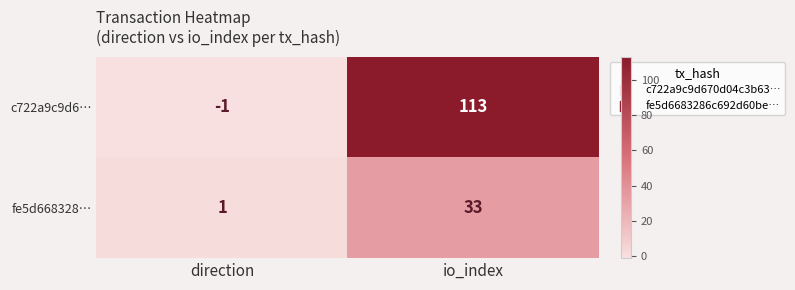

What is the sum of the fe5d668328… values at io_index and direction?

34